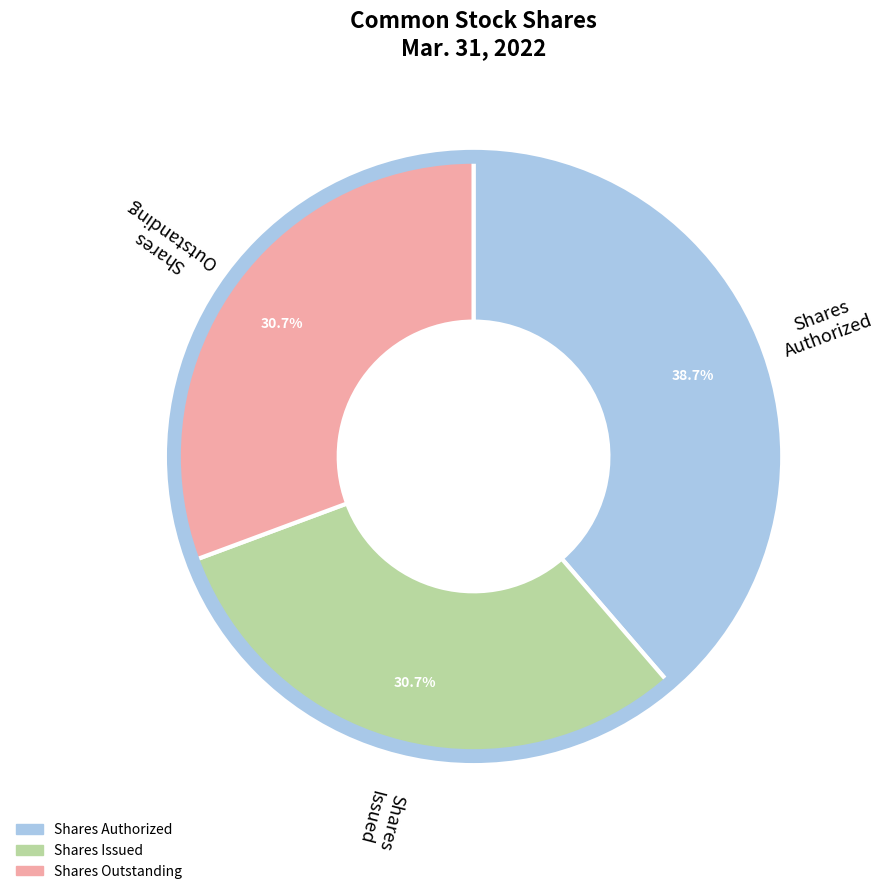

Is there a majority slice in this chart?

No